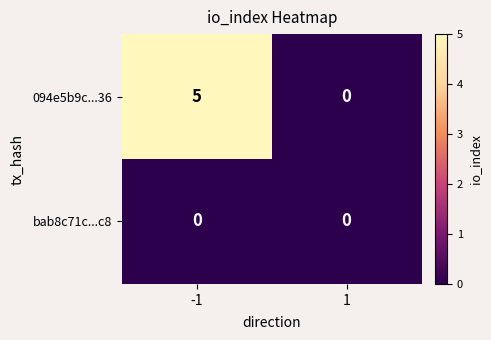

Rank the categories by 094e5b9c...36 value from highest to lowest.

-1, 1